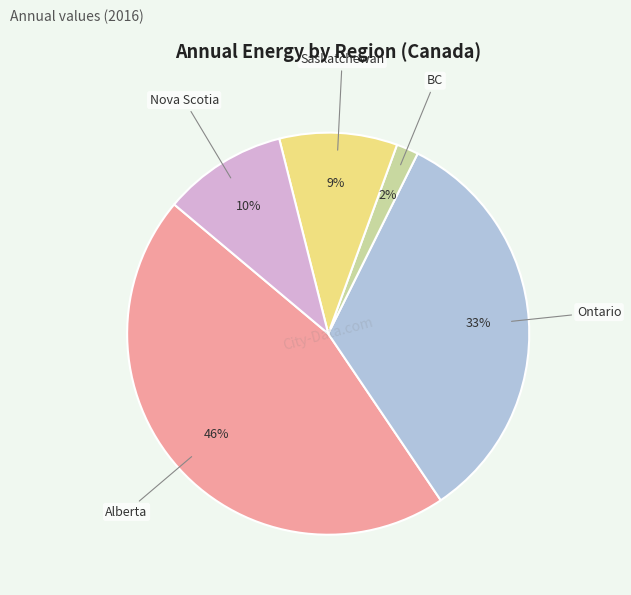

To the nearest percent, what is the average slice percentage?

20%